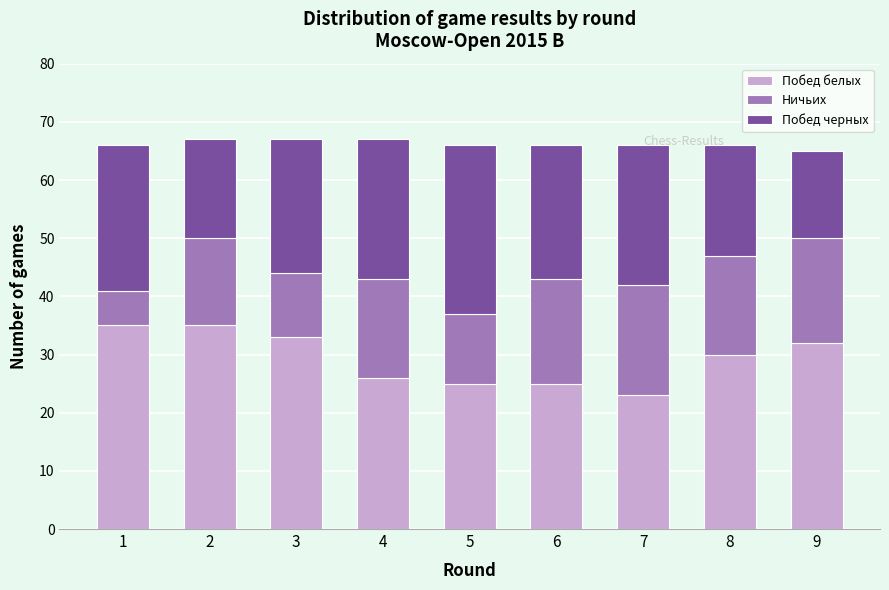

Reading left to right, what are the values for Побед белых?

35	35	33	26	25	25	23	30	32